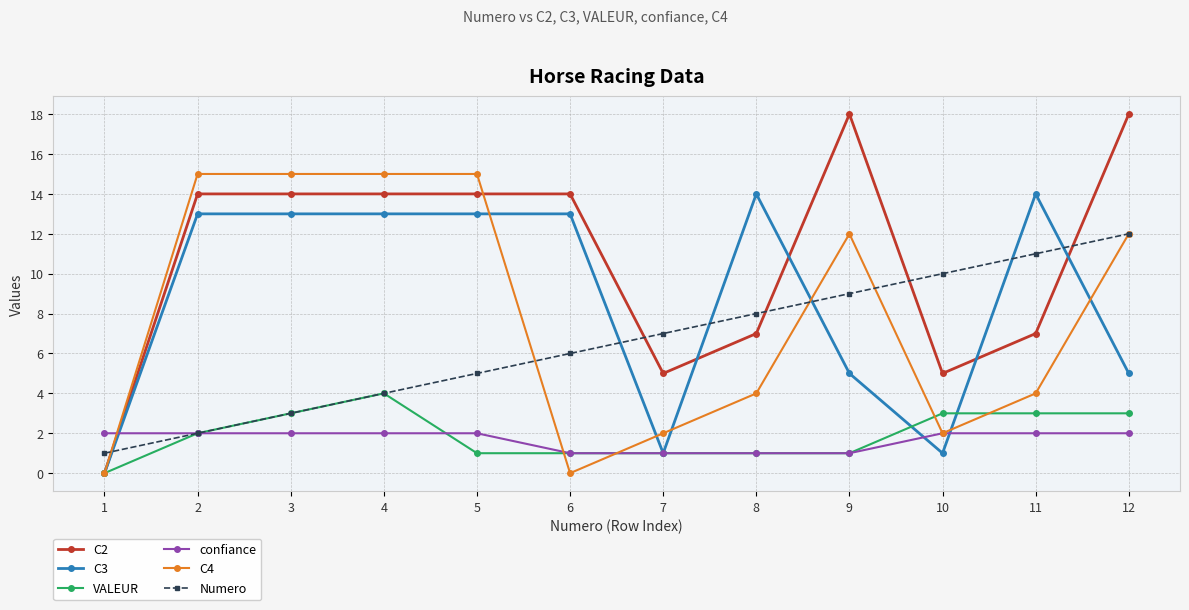

Which series changed the most between 4 and 6?

C4